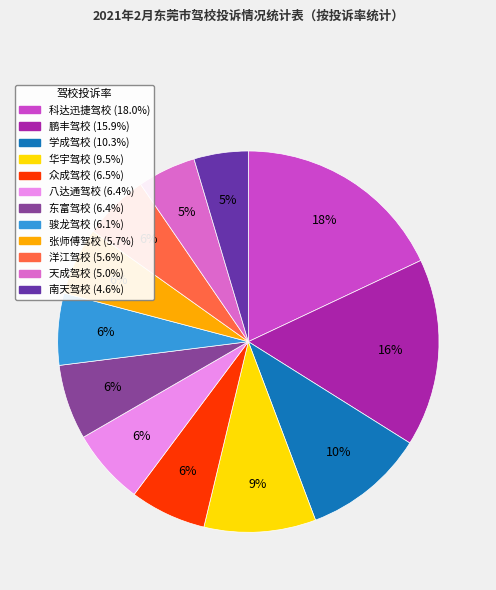

The 东富驾校 slice represents 1% of the pie. True or false?

False